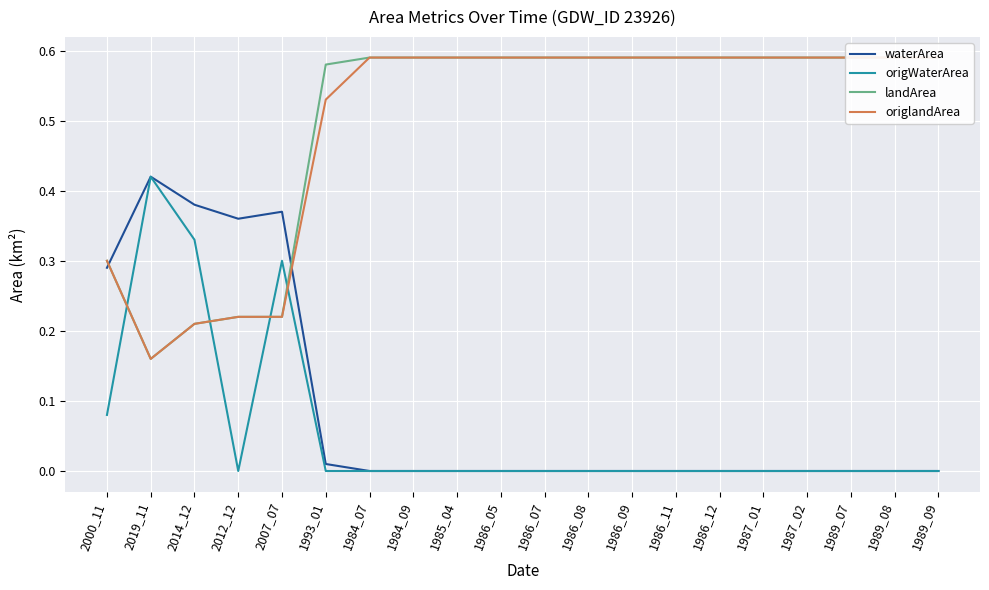

Reading right to left, extract all data points from this chart.

waterArea: 1989_09=0.0	1989_08=0.0	1989_07=0.0	1987_02=0.0	1987_01=0.0	1986_12=0.0	1986_11=0.0	1986_09=0.0	1986_08=0.0	1986_07=0.0	1986_05=0.0	1985_04=0.0	1984_09=0.0	1984_07=0.0	1993_01=0.0	2007_07=0.4	2012_12=0.4	2014_12=0.4	2019_11=0.4	2000_11=0.3
origWaterArea: 1989_09=0.0	1989_08=0.0	1989_07=0.0	1987_02=0.0	1987_01=0.0	1986_12=0.0	1986_11=0.0	1986_09=0.0	1986_08=0.0	1986_07=0.0	1986_05=0.0	1985_04=0.0	1984_09=0.0	1984_07=0.0	1993_01=0.0	2007_07=0.3	2012_12=0.0	2014_12=0.3	2019_11=0.4	2000_11=0.1
landArea: 1989_09=0.6	1989_08=0.6	1989_07=0.6	1987_02=0.6	1987_01=0.6	1986_12=0.6	1986_11=0.6	1986_09=0.6	1986_08=0.6	1986_07=0.6	1986_05=0.6	1985_04=0.6	1984_09=0.6	1984_07=0.6	1993_01=0.6	2007_07=0.2	2012_12=0.2	2014_12=0.2	2019_11=0.2	2000_11=0.3
origlandArea: 1989_09=0.6	1989_08=0.6	1989_07=0.6	1987_02=0.6	1987_01=0.6	1986_12=0.6	1986_11=0.6	1986_09=0.6	1986_08=0.6	1986_07=0.6	1986_05=0.6	1985_04=0.6	1984_09=0.6	1984_07=0.6	1993_01=0.5	2007_07=0.2	2012_12=0.2	2014_12=0.2	2019_11=0.2	2000_11=0.3